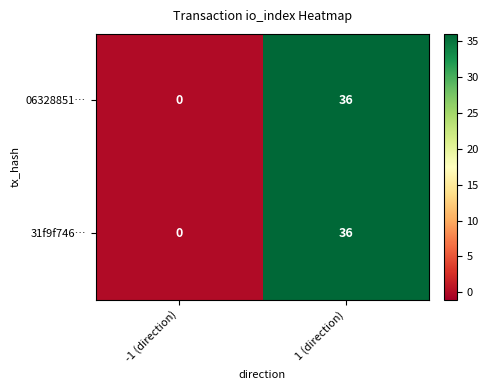

The value of 06328851… at 1 (direction) is 36. True or false?

True